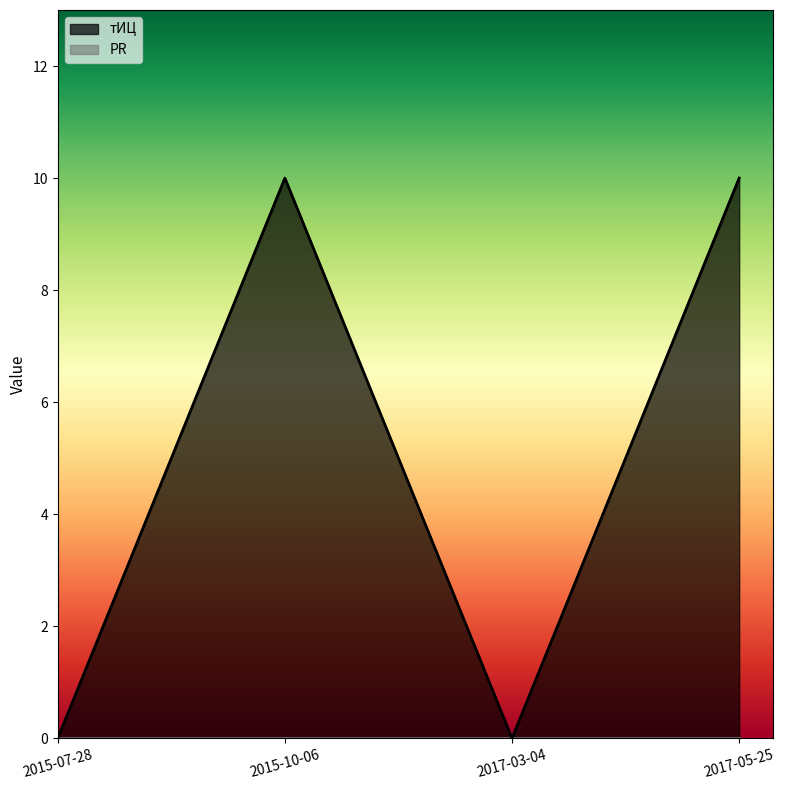

What is the difference between the maximum and minimum values?

10